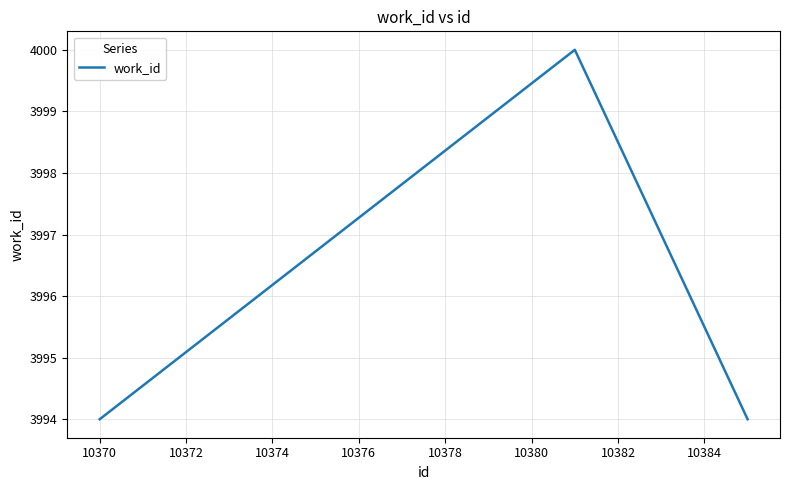

Count the values in the range 3994 to 4000.

3